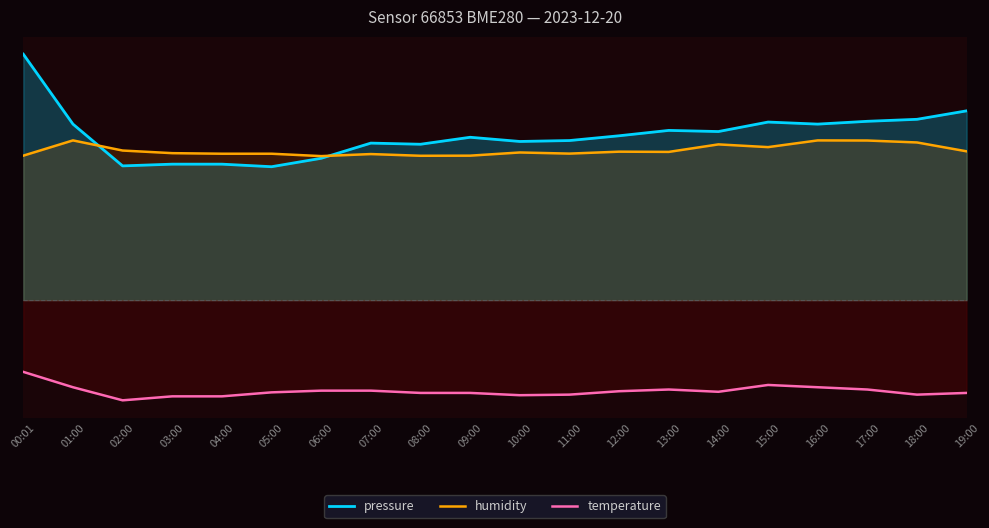

Is the value of temperature at 14:00 greater than the value of pressure at 07:00?

No